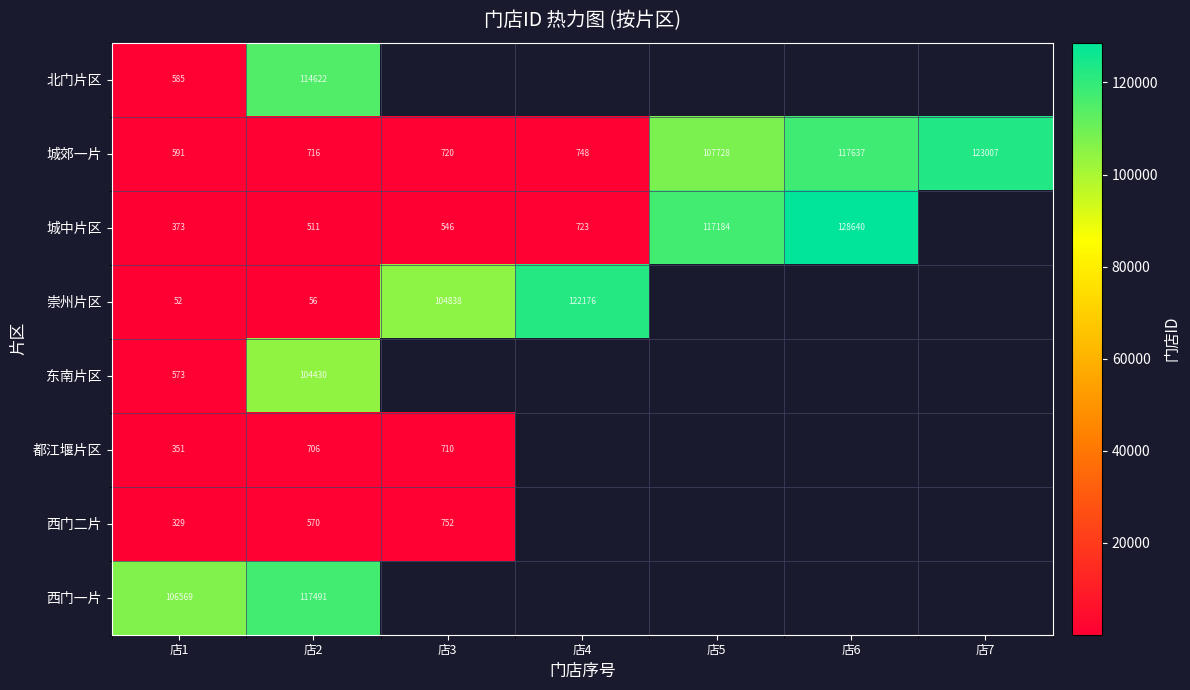

Is the value of 城中片区 at 店4 greater than the value of 城郊一片 at 店7?

No